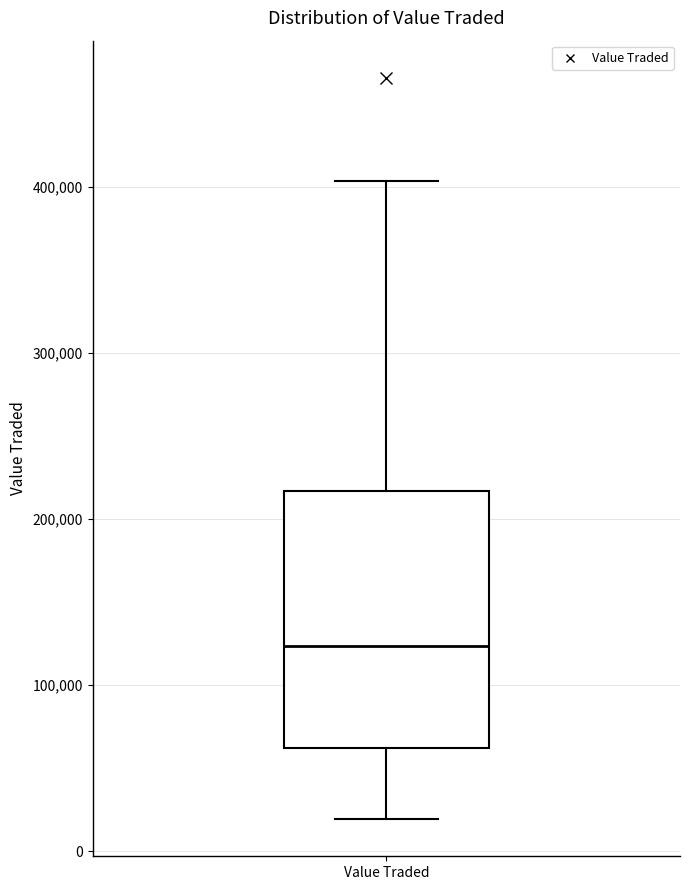

Read this box plot against the y-axis: the position of the median line, the range covered by the box, and the ends of both whiskers. The values are not printed on the chart, so give them approximately, as read against the axis.

median 120000, box 60000 to 220000, whiskers 20000 to 400000